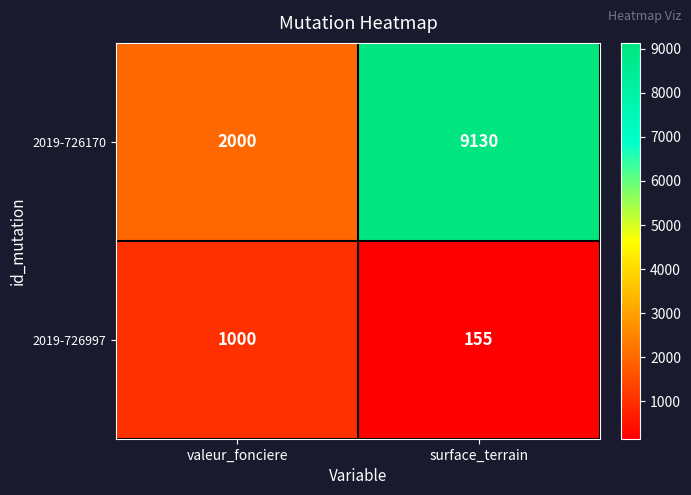

At which label is 2019-726170 closest to 5565?

valeur_fonciere